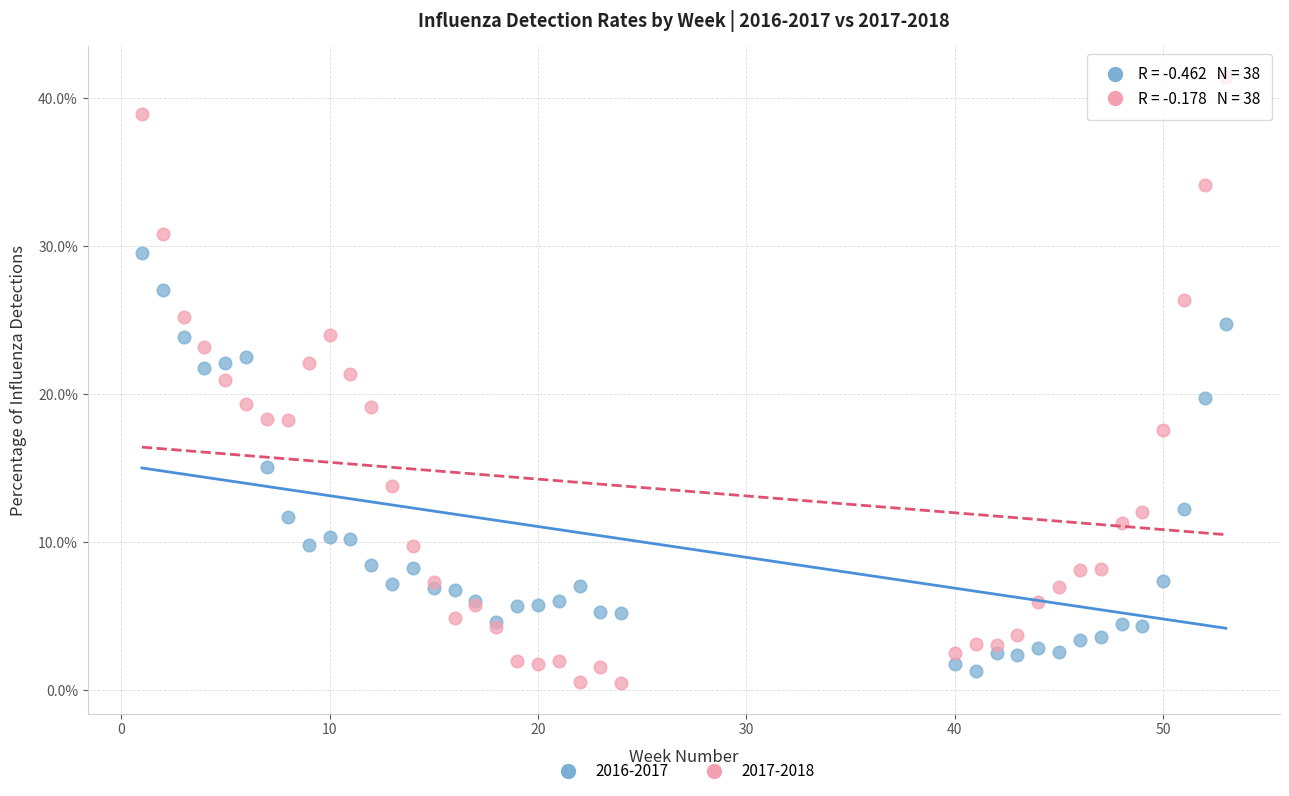

Which series reaches the maximum Y coordinate?

2017-2018